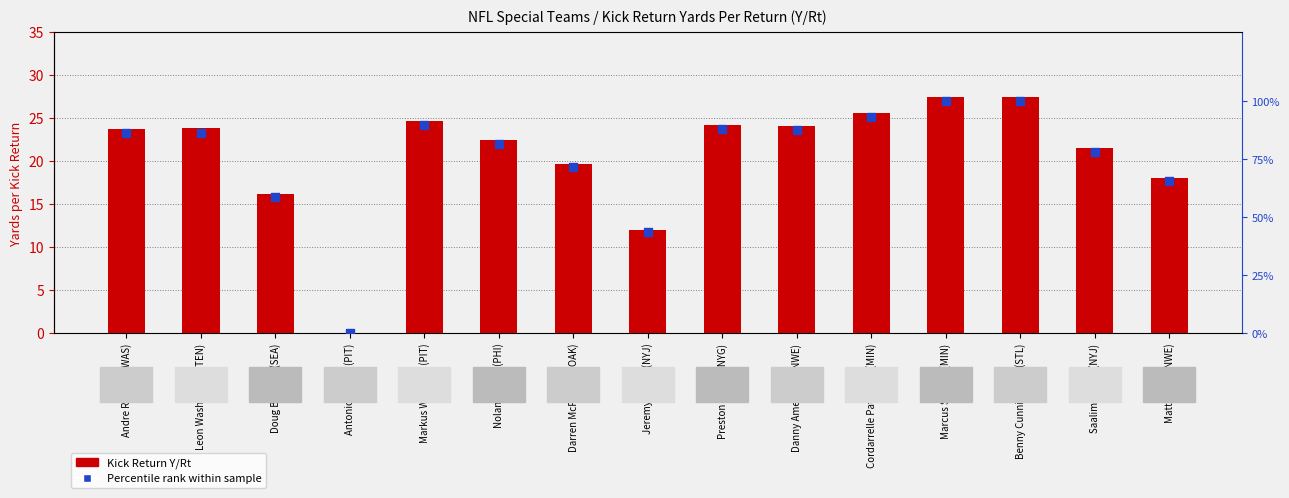

What are all the series names shown in the legend?

Kick Return Y/Rt, Percentile rank within sample